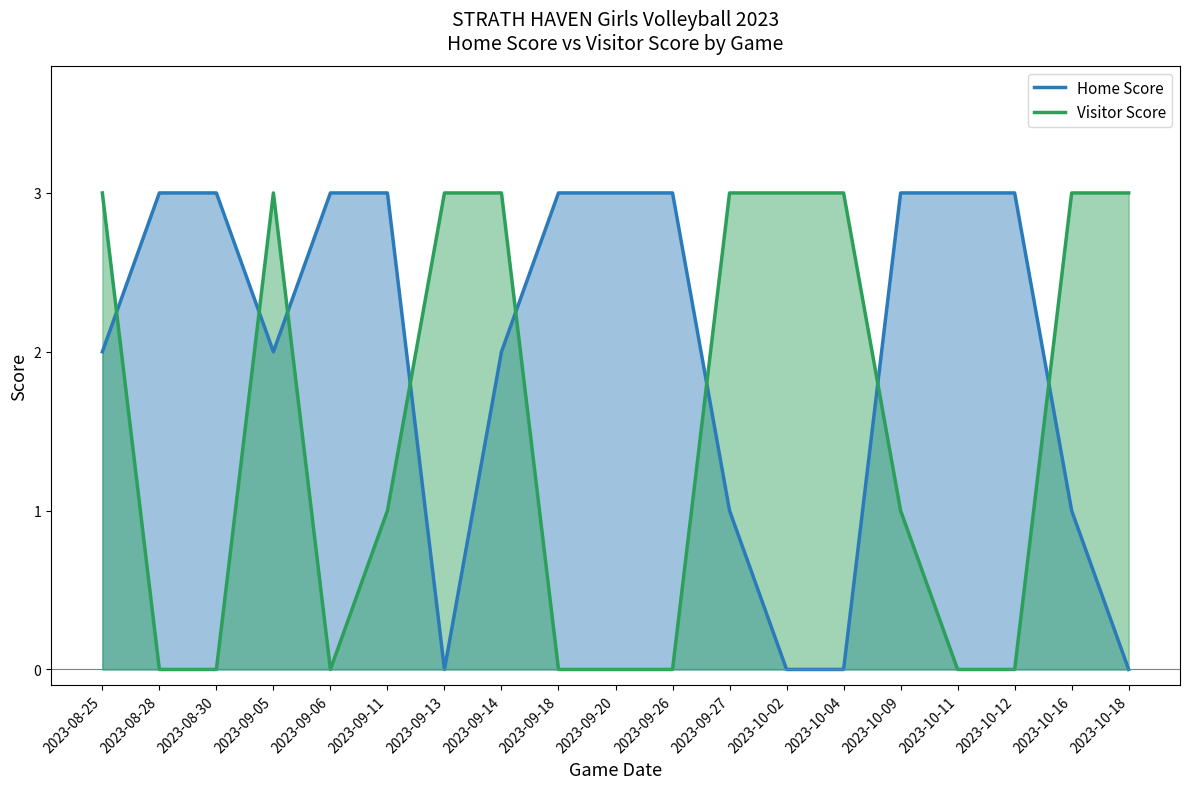

True or false: Visitor Score and Home Score intersect in this chart.

True